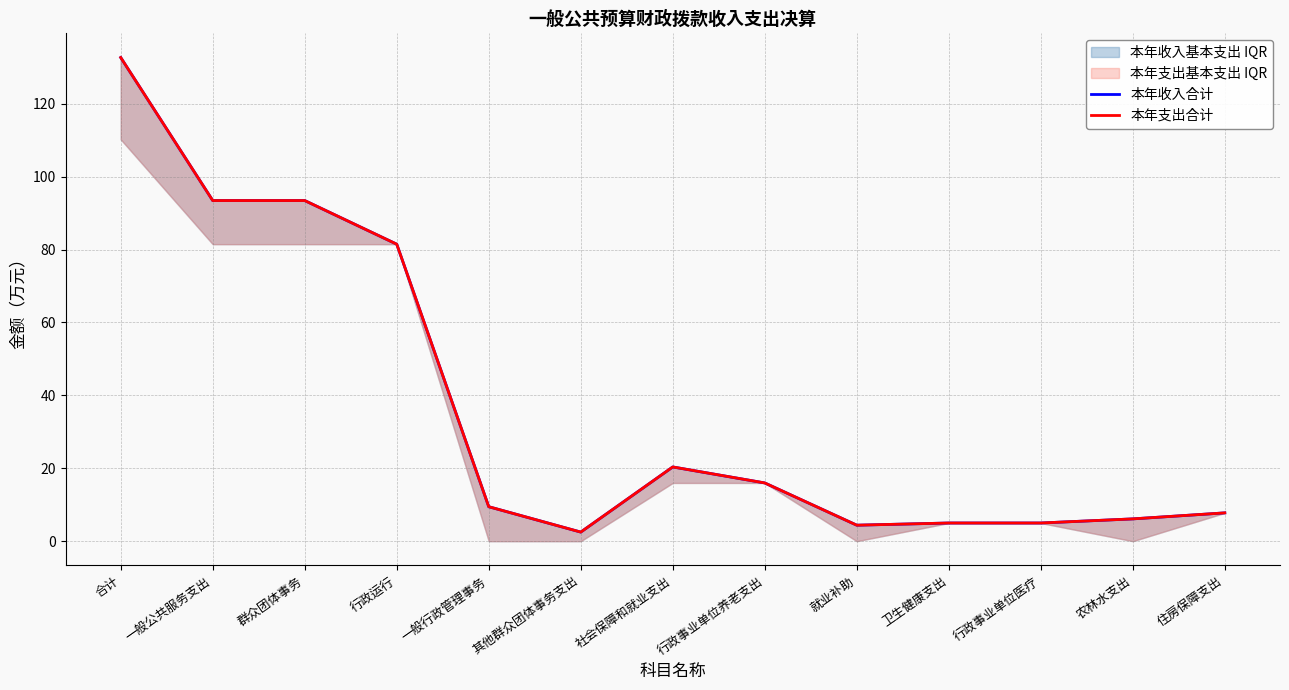

What is the label of the 13th point from the left?

住房保障支出